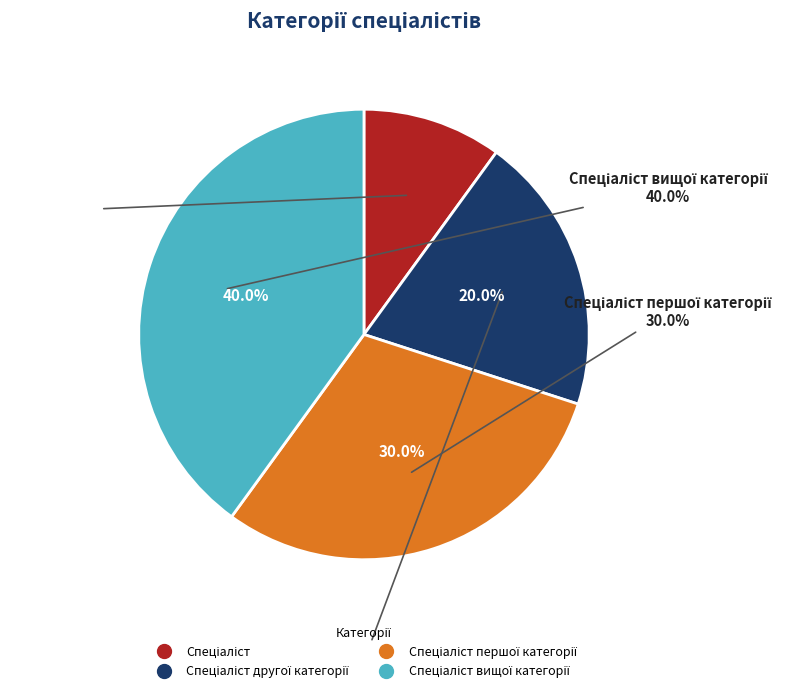

To the nearest percent, what is the average slice percentage?

25%